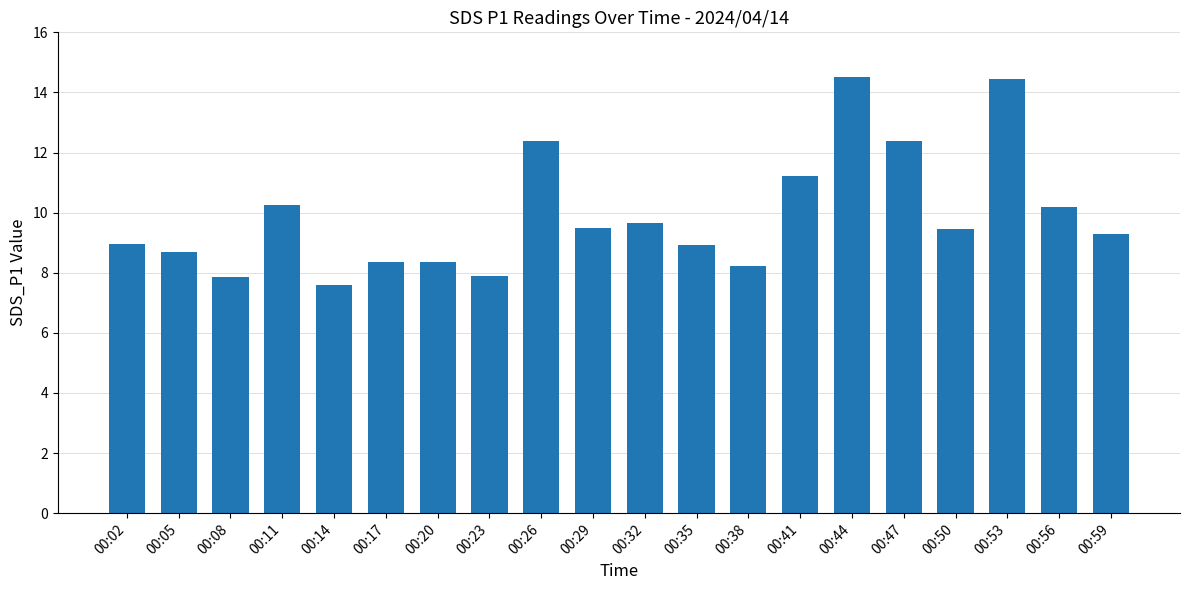

The chart shows a value of 8.9 at 00:35. True or false?

True